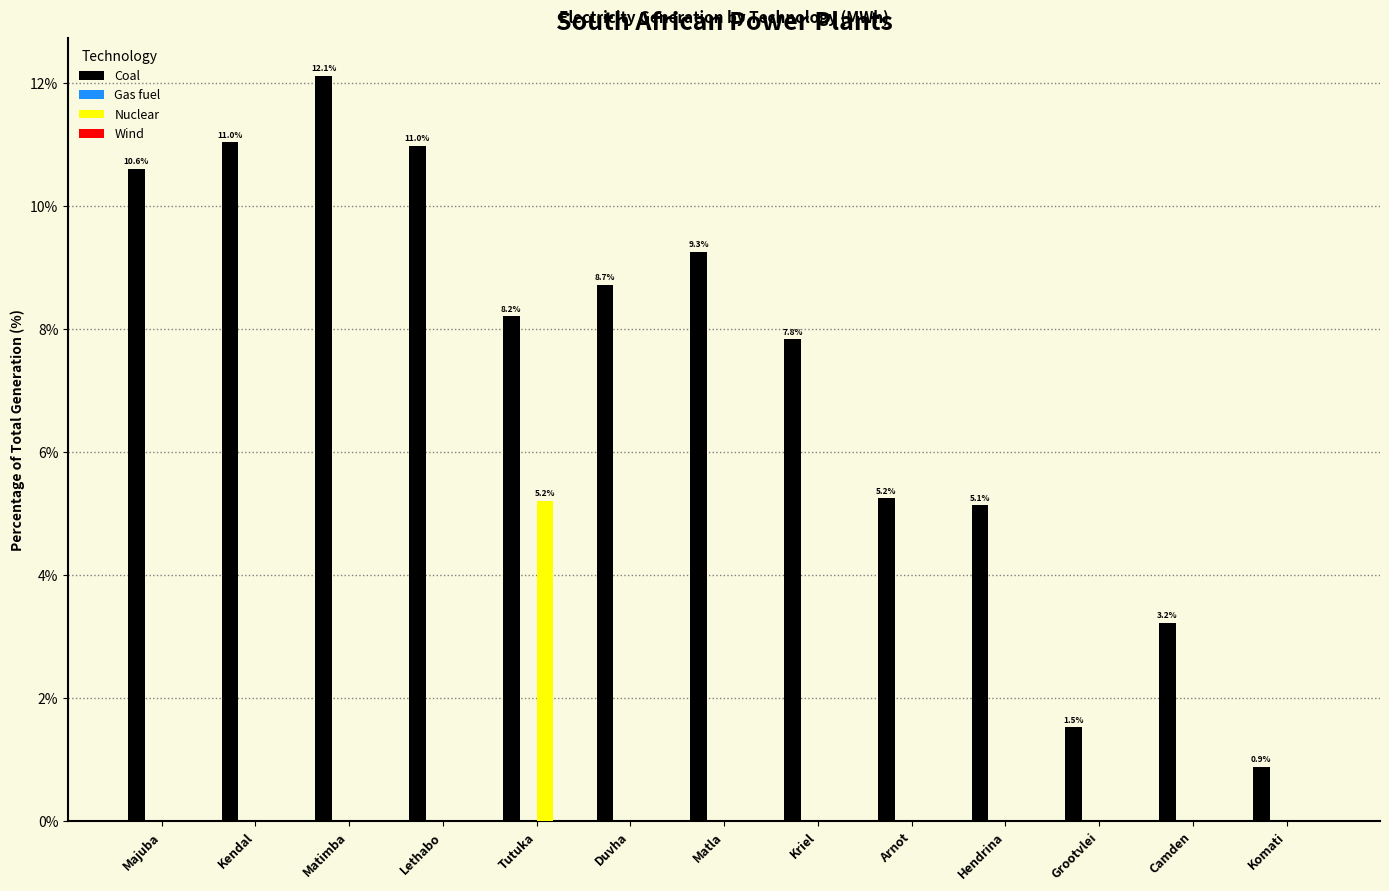

Which category has the highest value across all series?

Matimba